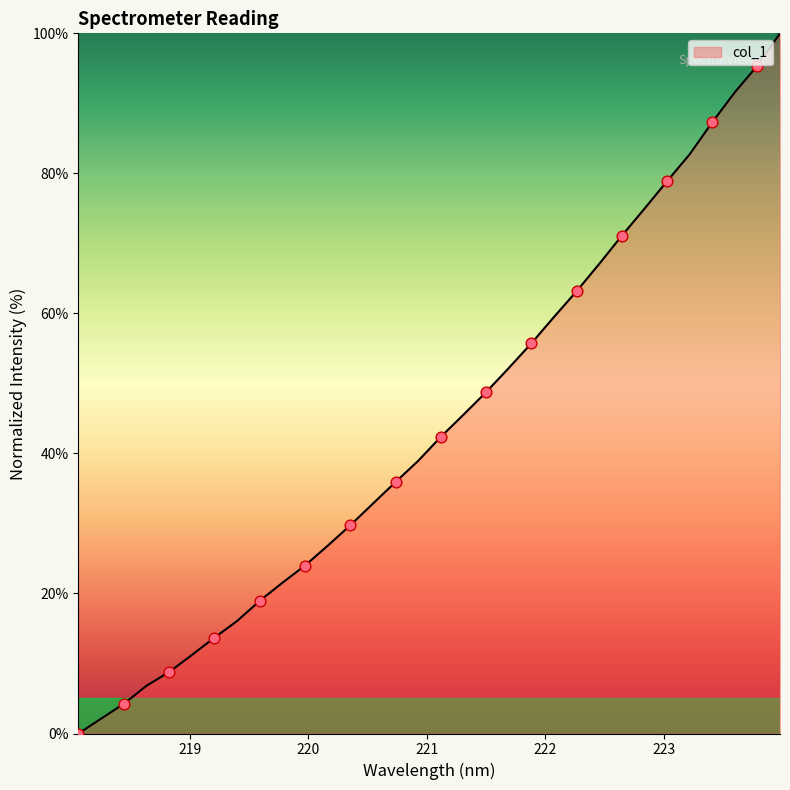

What is the greatest value displayed?

100.0